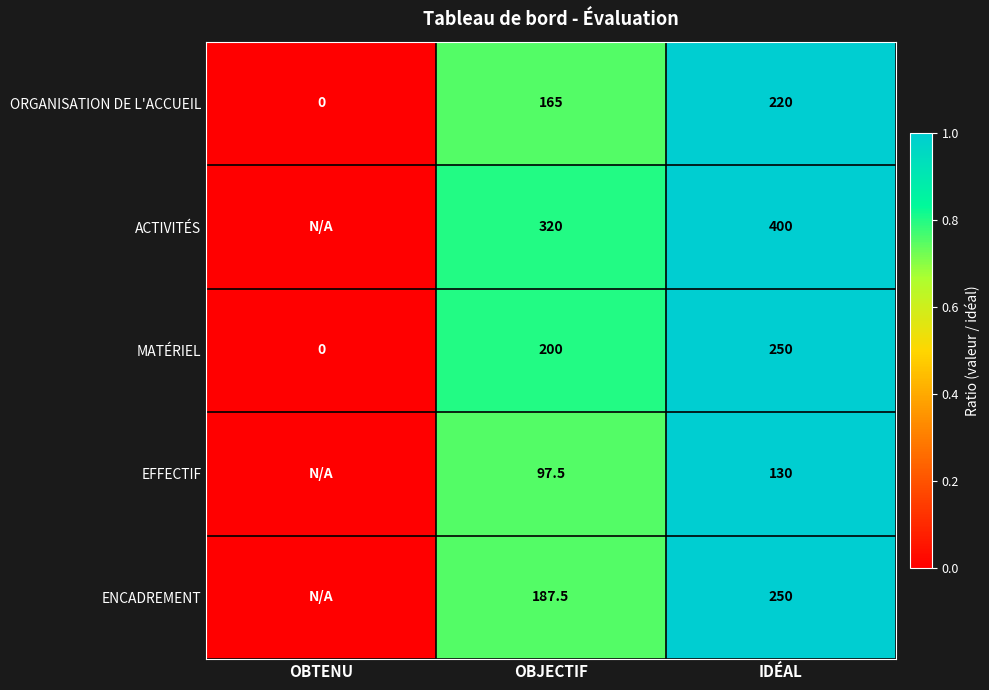

The value of MATÉRIEL at OBTENU is 0.0. True or false?

True